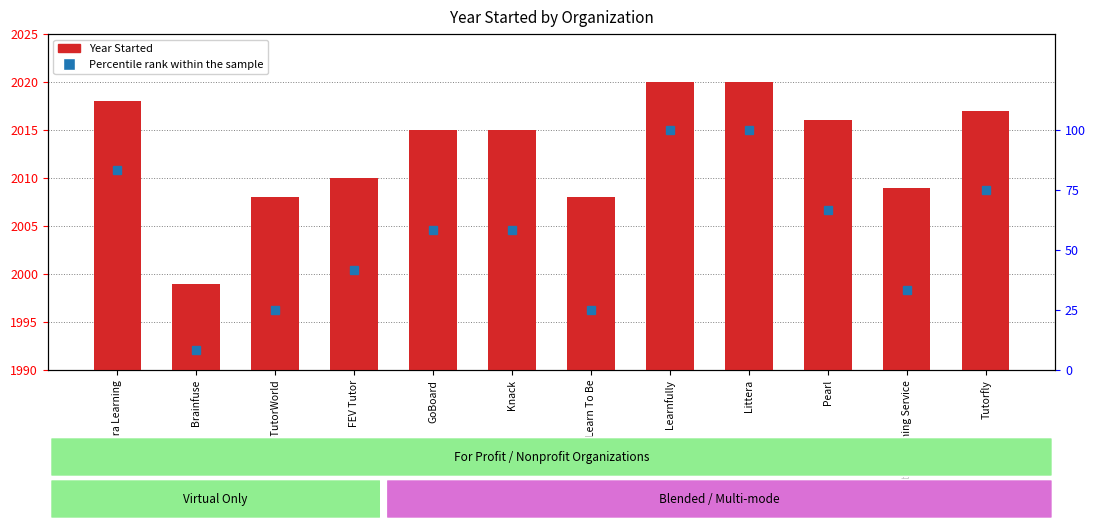

What is the label of the 3rd bar from the left?

eTutorWorld